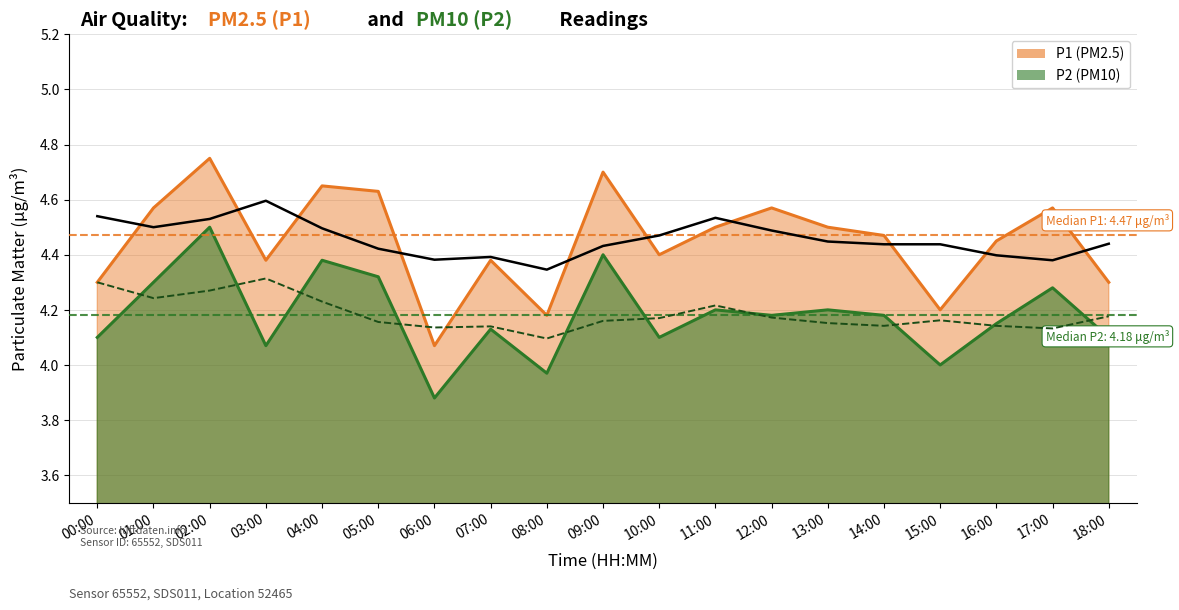

What is the total value across all series at 09:00?

9.1